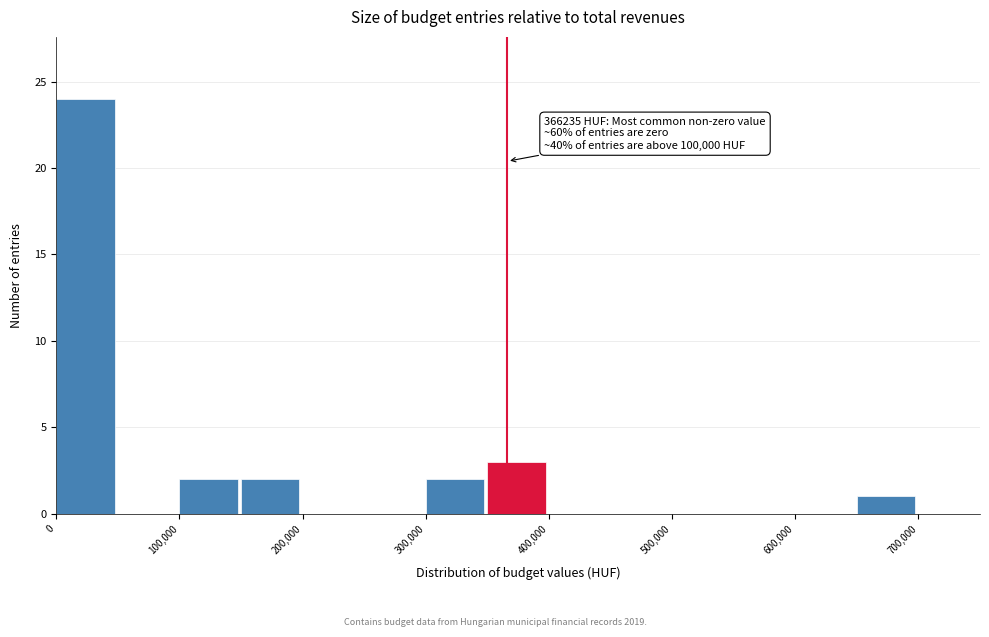

Over which range of the x-axis is the bar tallest?

0 to 50000